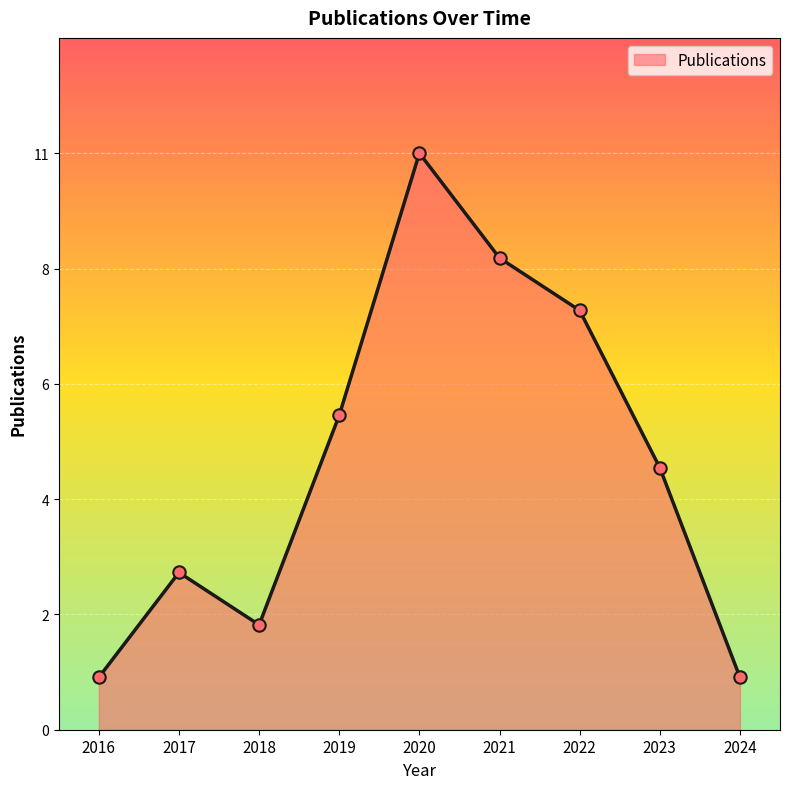

What is the ratio of the value at 2022 to the value at 2018?

4.0